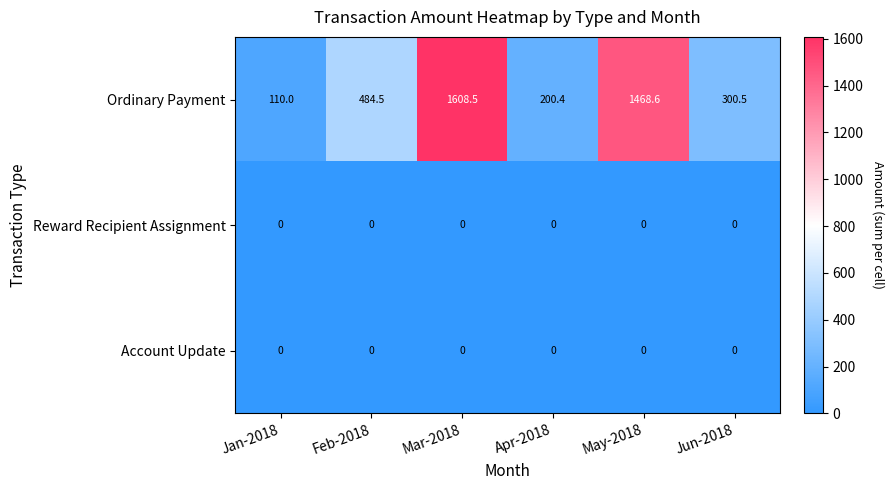

How many series are shown in this chart?

3